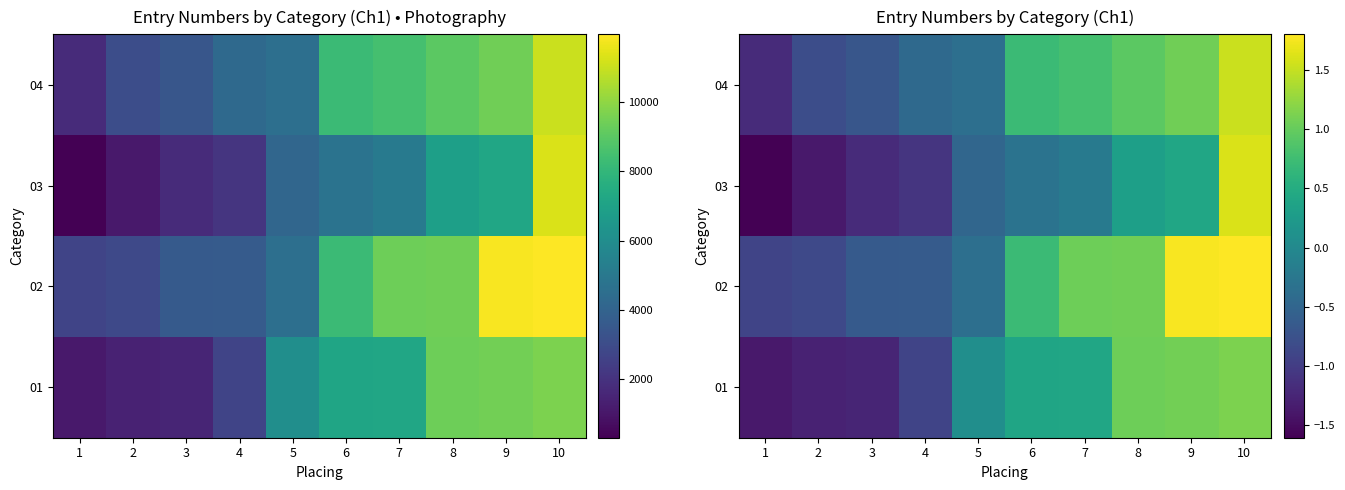

How many series are shown in this chart?

4